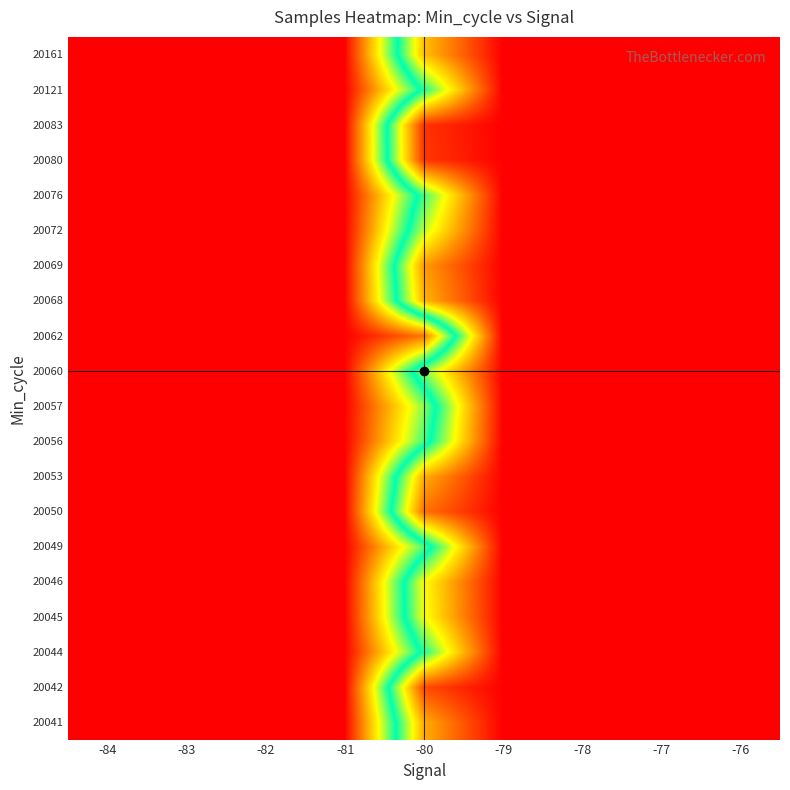

At which category does the chart reach its minimum across all series?

-84